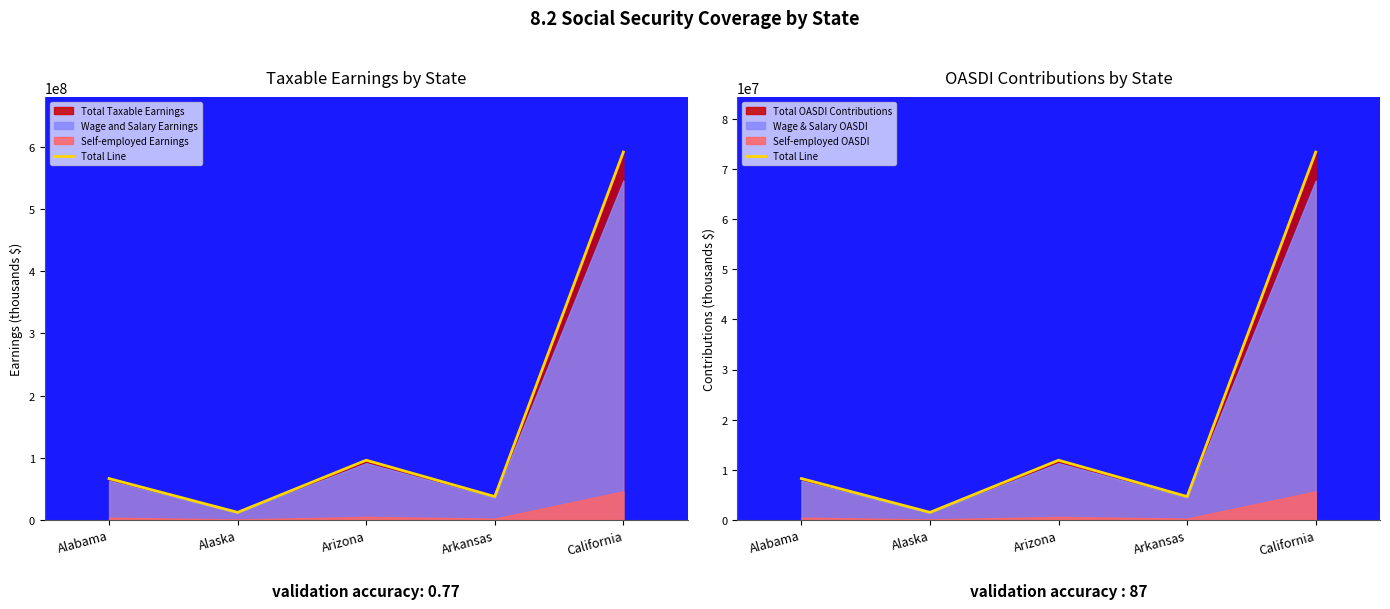

At which category does the data reach its first local peak?

Arizona